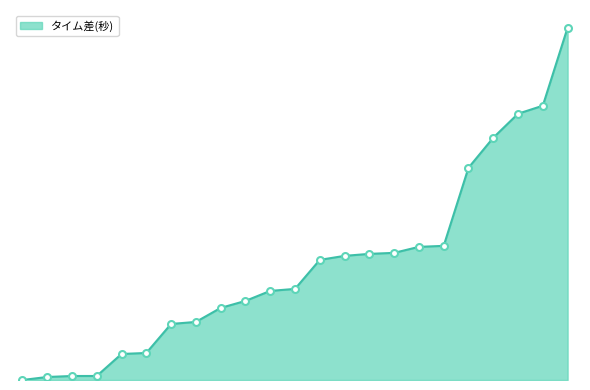

What is the greatest value displayed?

352